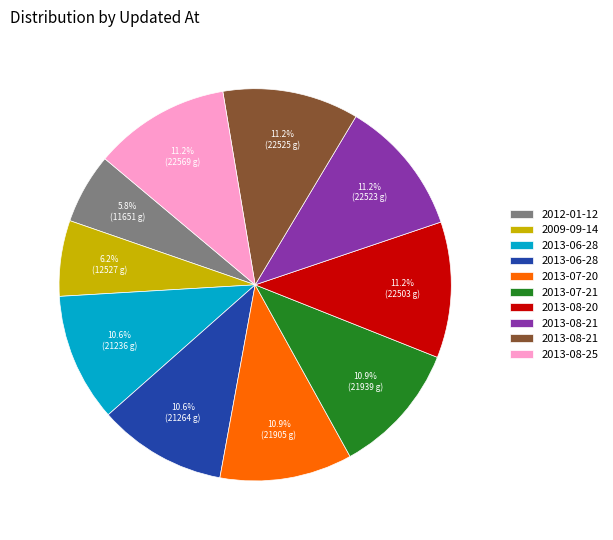

Does any single category account for the majority?

No